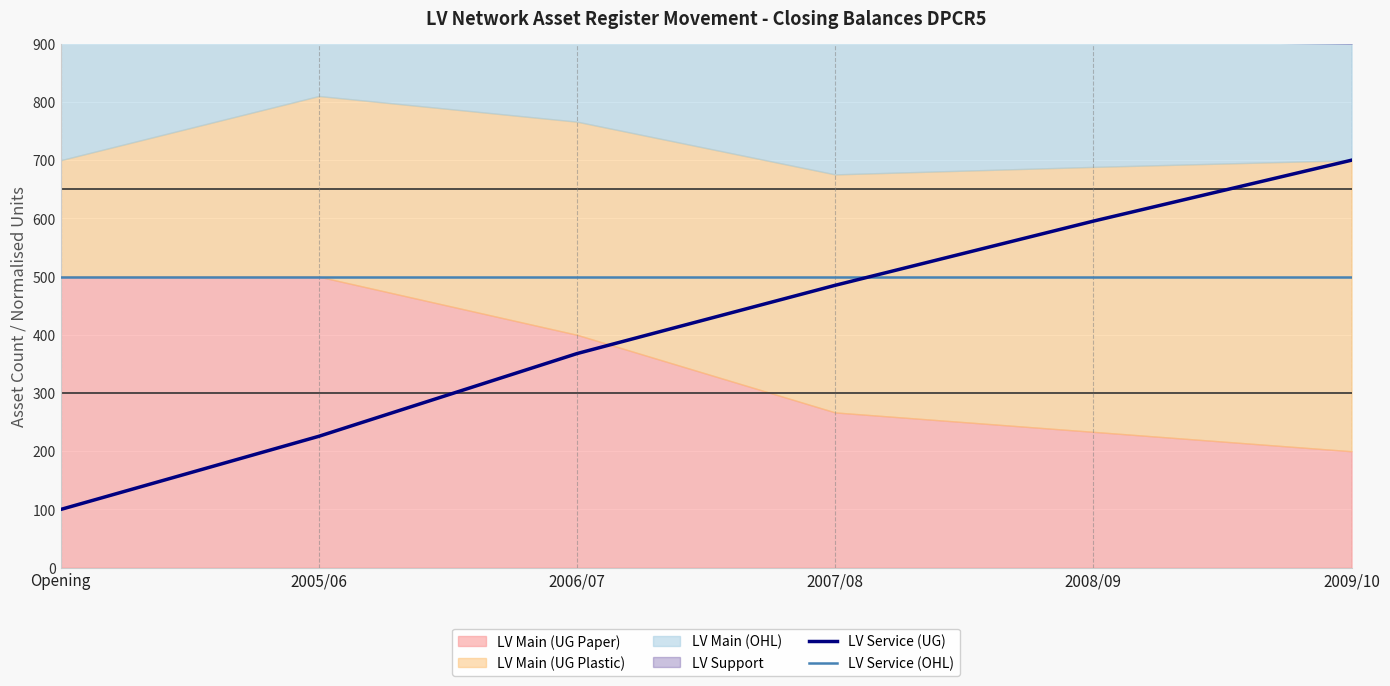

At which category is the sum across all series the highest?

2009/10